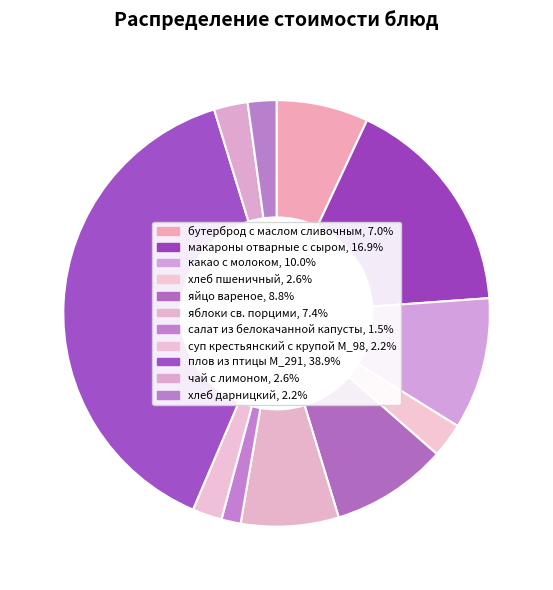

The яйцо вареное slice represents 9% of the pie. True or false?

True